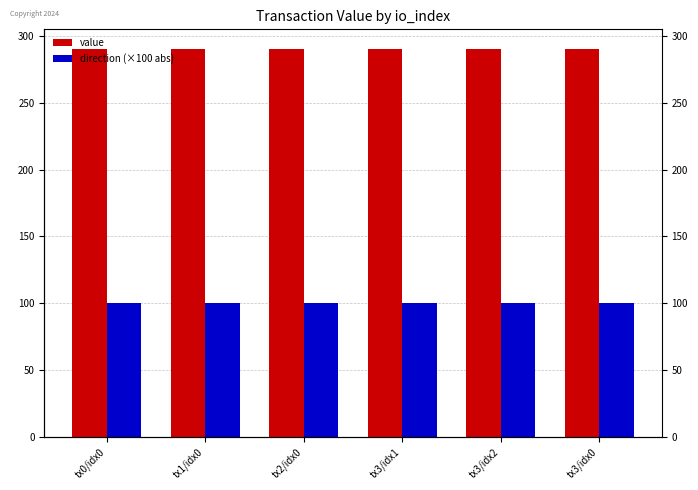

Count the number of data series in this chart.

2